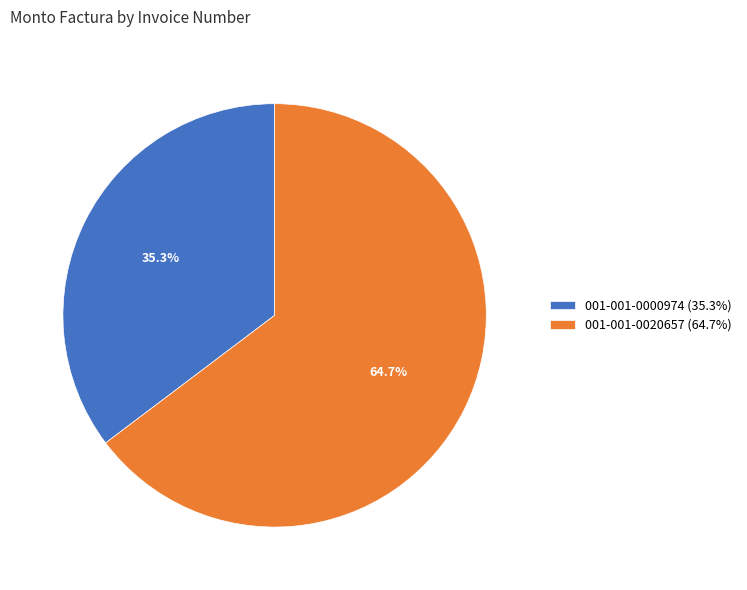

Which category has the biggest portion of the pie?

001-001-0020657